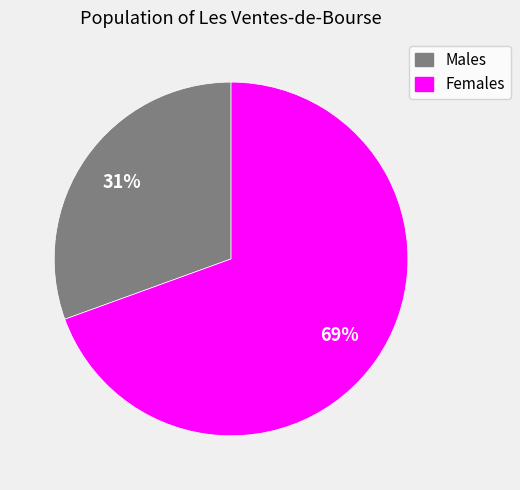

To the nearest percent, what is the average slice percentage?

50%